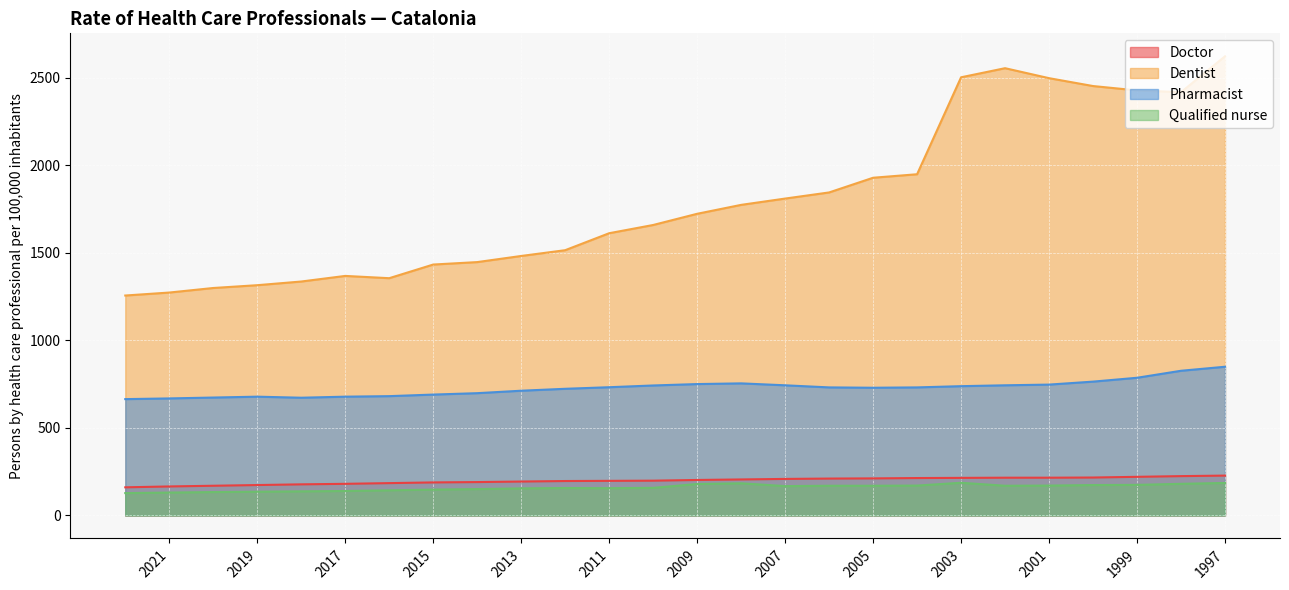

Reading left to right, what are all the values shown in this chart?

Doctor: 161	166	170	174	178	181	185	189	191	194	197	198	199	203	206	209	211	212	214	215	216	216	217	221	225	228
Dentist: 1257	1274	1300	1316	1337	1369	1356	1434	1448	1483	1516	1613	1660	1724	1775	1811	1846	1930	1950	2504	2556	2499	2454	2429	2419	2624
Pharmacist: 665	669	674	679	673	679	682	691	699	713	724	733	743	751	755	744	732	730	732	739	744	748	765	787	827	850
Qualified nurse: 128	131	134	136	138	140	144	148	151	155	157	156	158	180	184	168	170	170	171	187	170	171	174	175	181	186